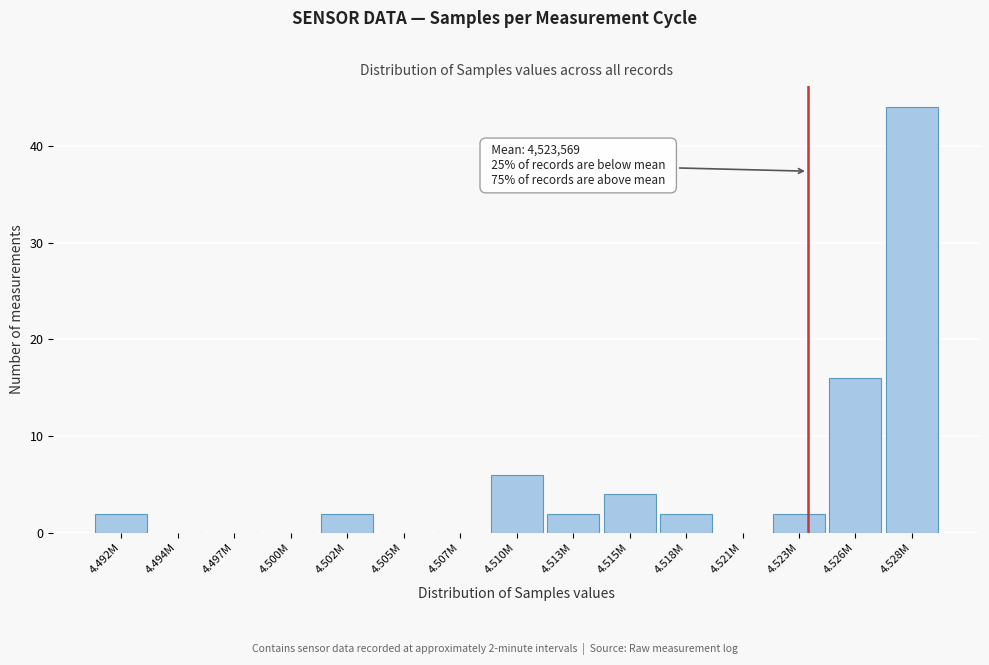

Reading left to right, list all the values displayed in this chart.

4.492M=2	4.494M=0	4.497M=0	4.500M=0	4.502M=2	4.505M=0	4.507M=0	4.510M=6	4.513M=2	4.515M=4	4.518M=2	4.521M=0	4.523M=2	4.526M=16	4.528M=44